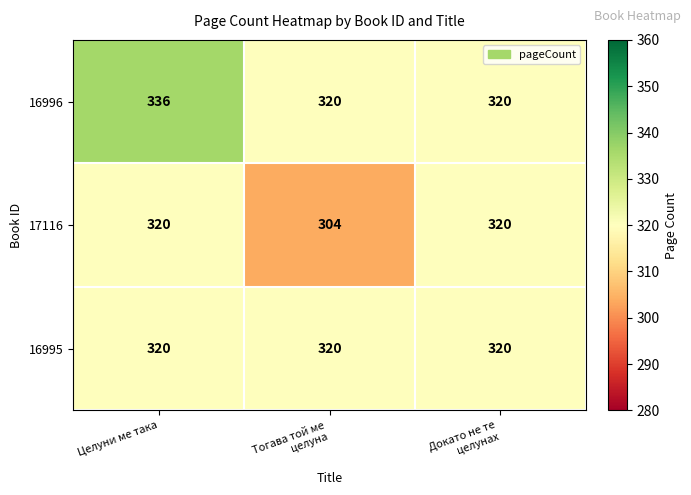

What is the average value of the 17116 series?

315